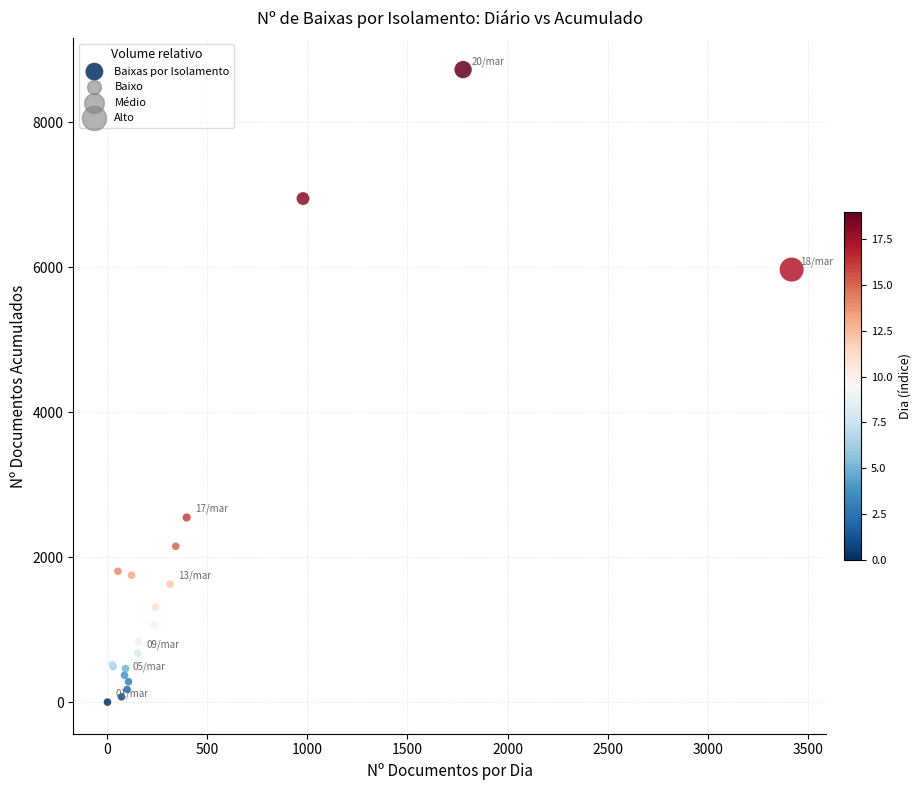

What Y value in the scatter plot is closest to 4363?

5967